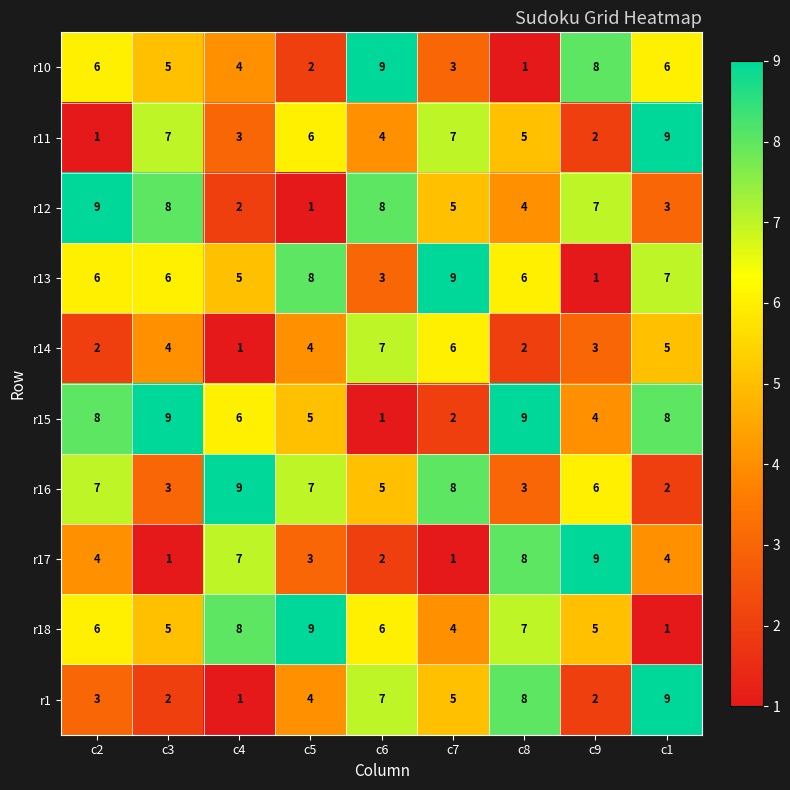

What is the spread (max minus min) of values at c4?

8